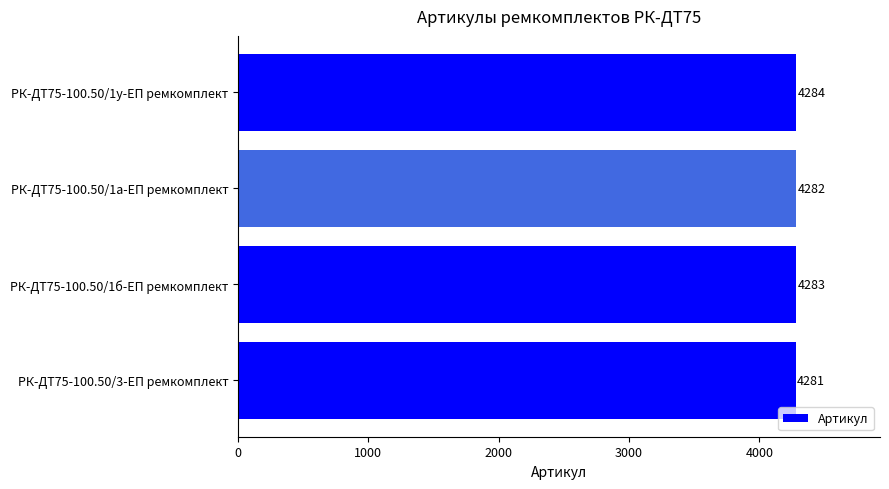

The chart shows a value of 4281 at РК-ДТ75-100.50/3-ЕП ремкомплект. True or false?

True